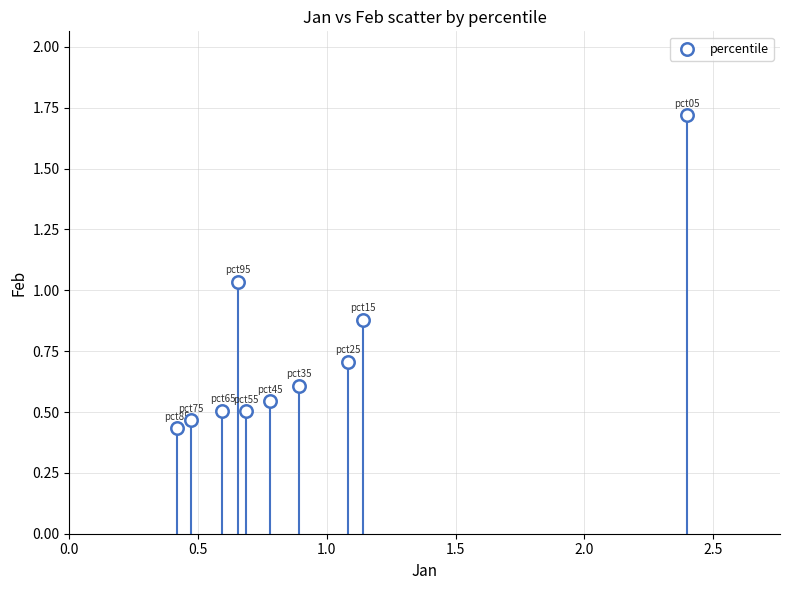

What is the range of X values (max minus min)?

2.0